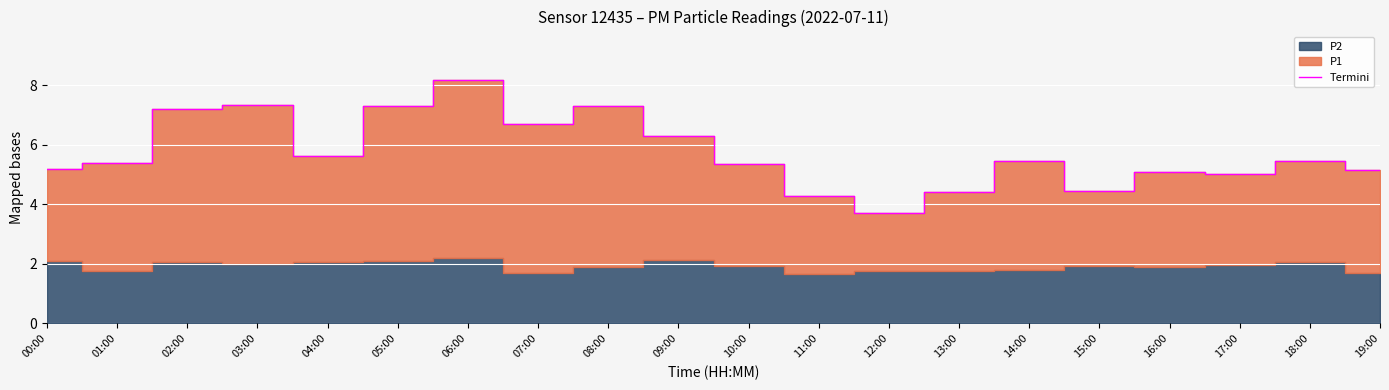

Reading left to right, list all the values displayed in this chart.

5.2	5.4	7.2	7.3	5.6	7.3	8.2	6.7	7.3	6.3	5.3	4.3	3.7	4.4	5.5	4.4	5.1	5.0	5.4	5.2